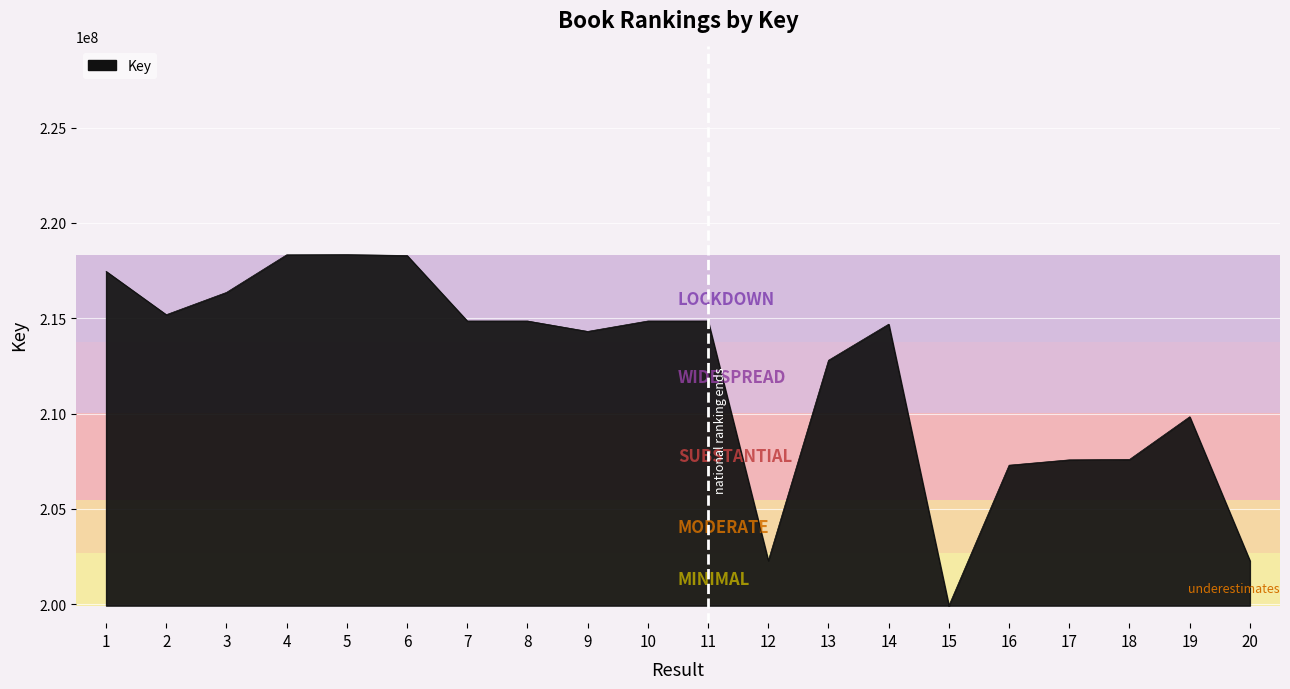

How many categories are shown in the chart?

20